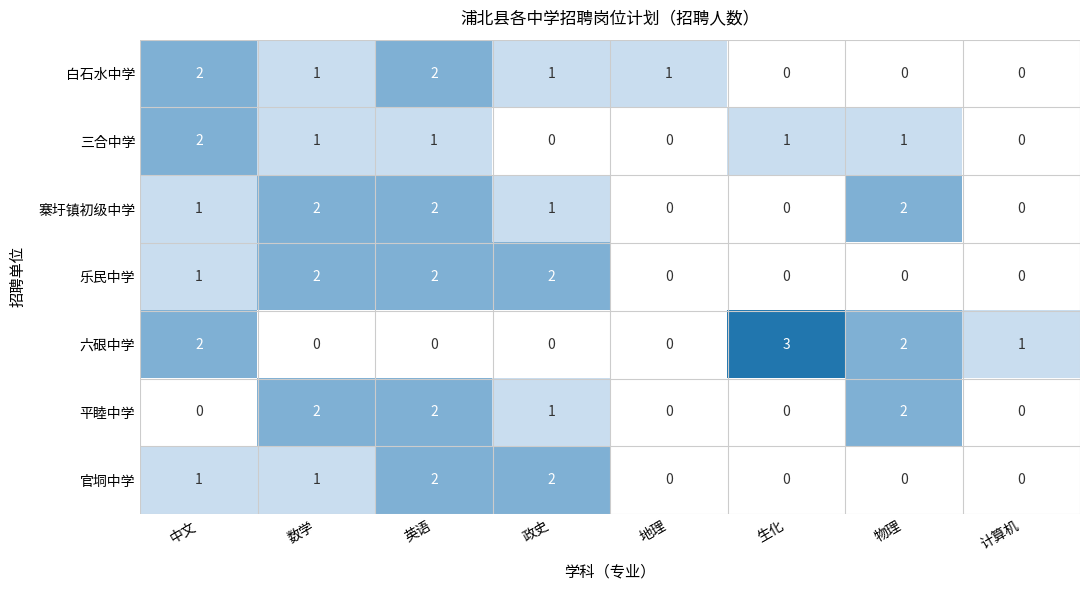

What is the sum of all 六硍中学 values?

8